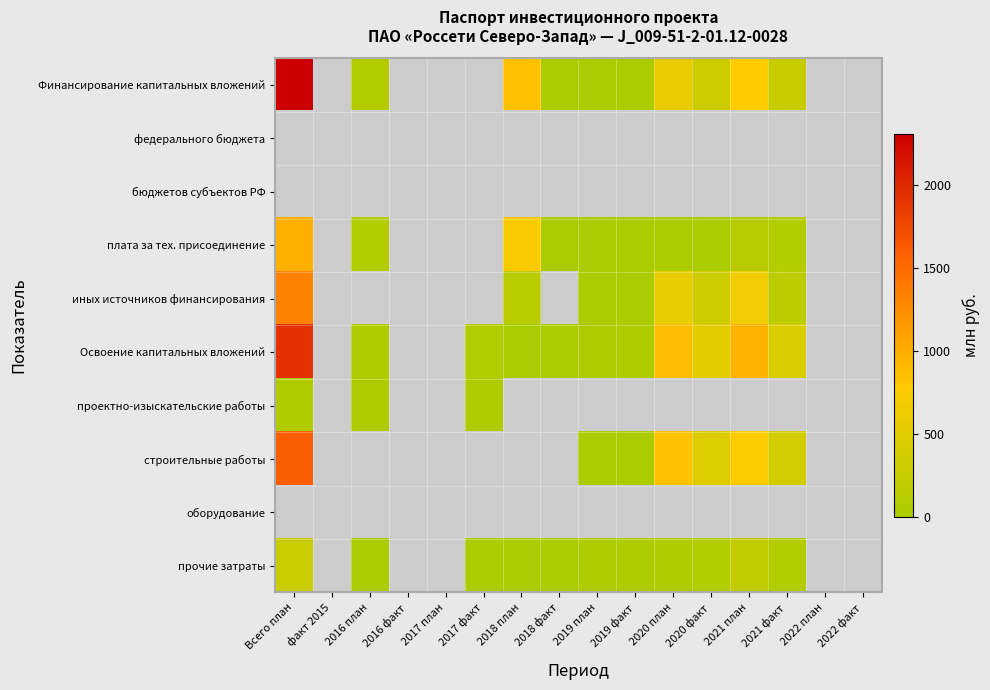

Where does the прочие затраты series first go above 28?

Всего план